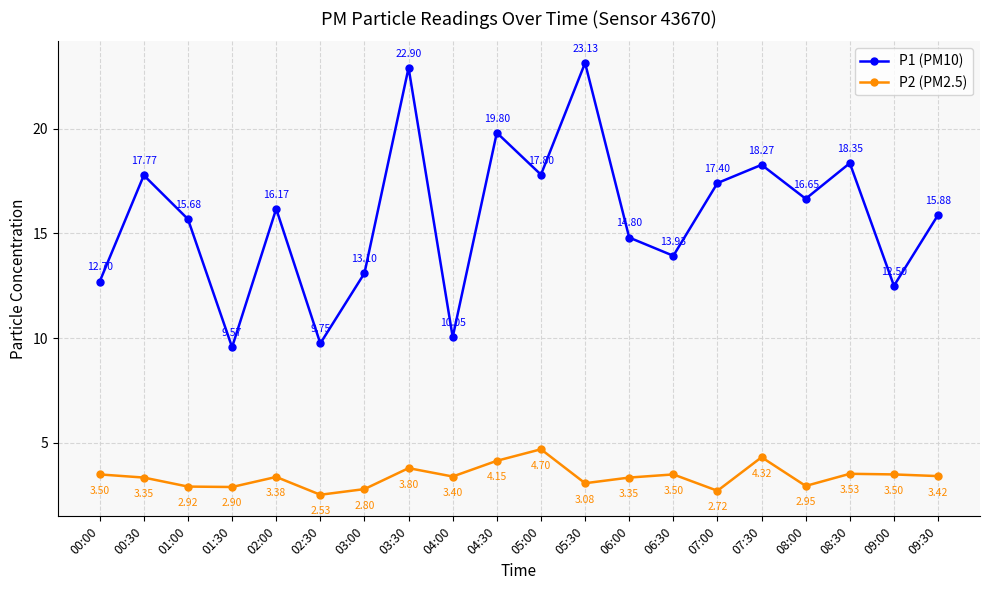

What is the value of the P2 (PM2.5) point at the 2nd from the left?

3.4